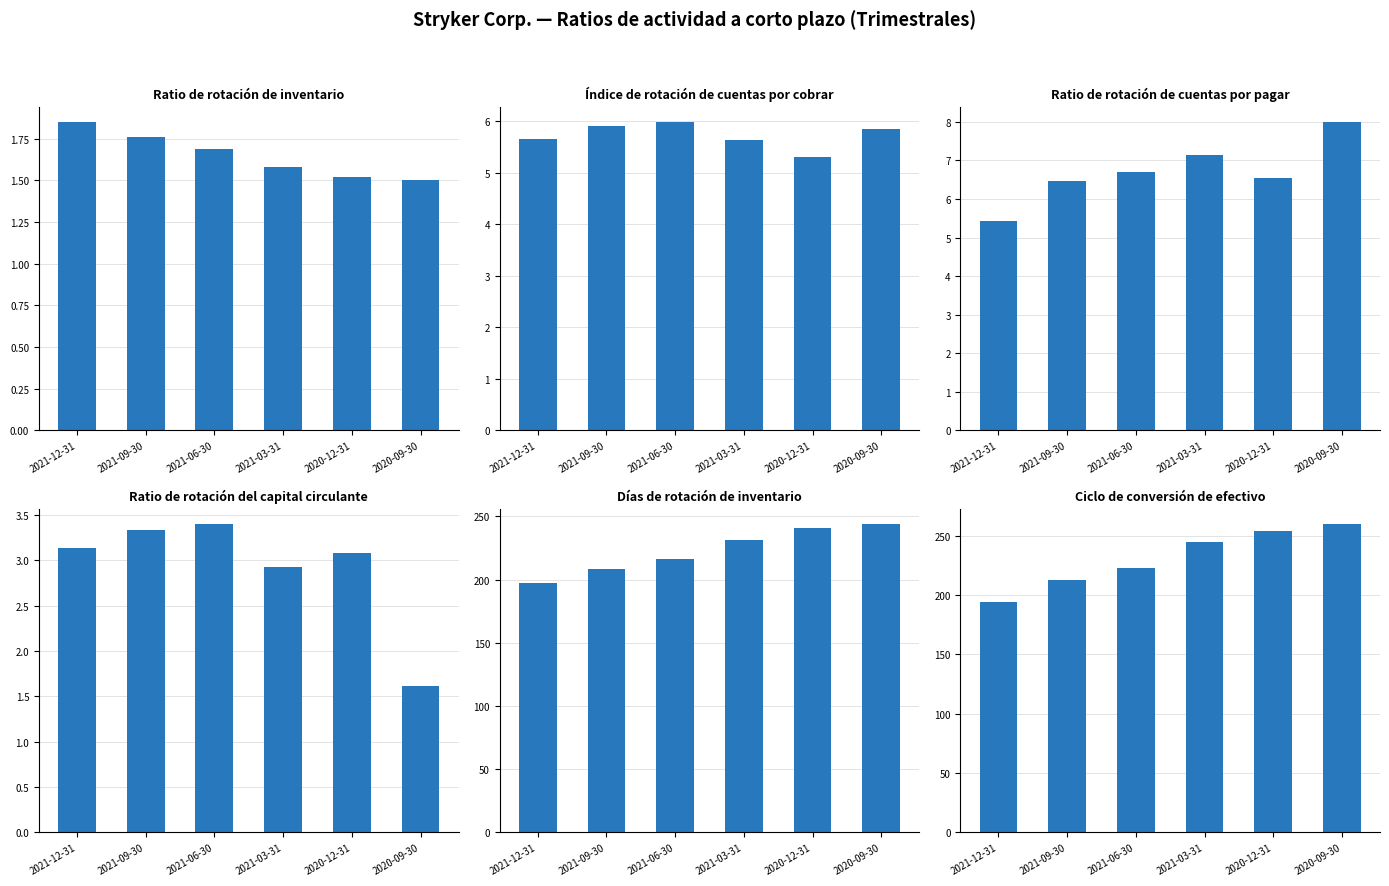

What is the total value across all series at 2021-12-31?

407.1